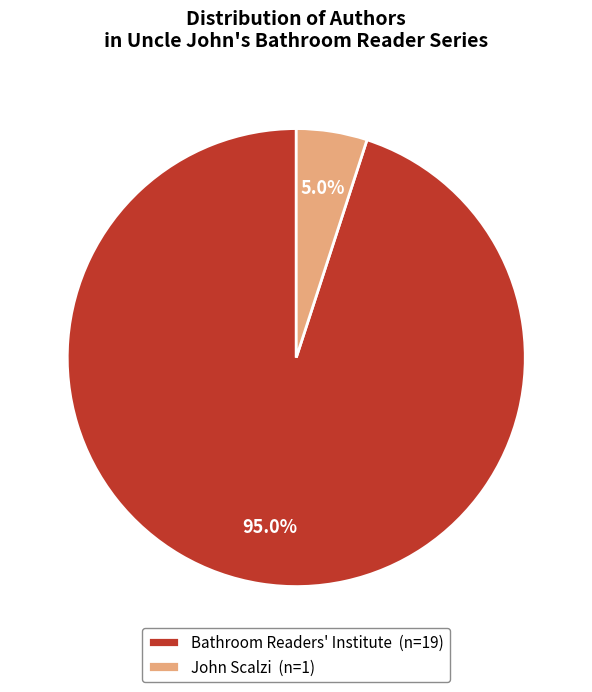

What percentage is the John Scalzi slice, to the nearest percent?

5%